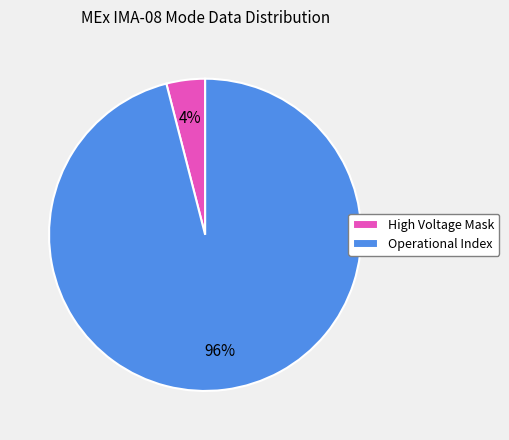

Do High Voltage Mask and Operational Index together represent more than half of the pie?

Yes